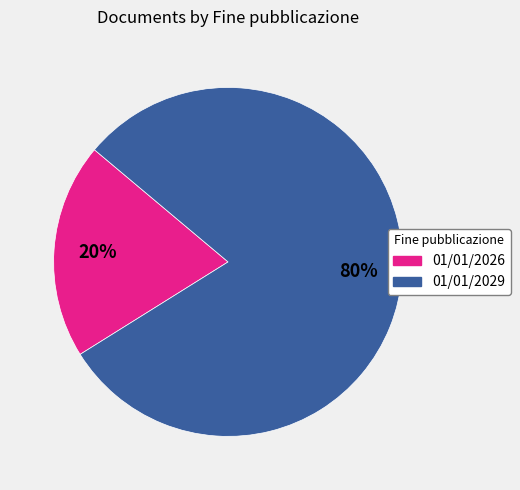

Is it true that 01/01/2029 is 93% of the pie?

False